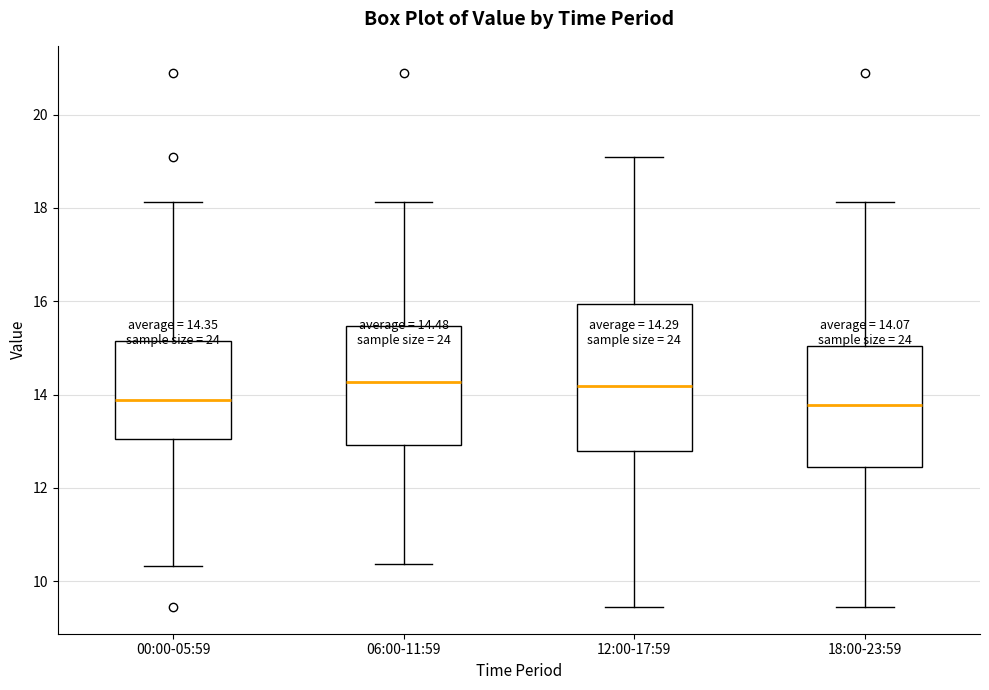

Which box is the tallest, from its lower edge to its upper edge?

12:00-17:59